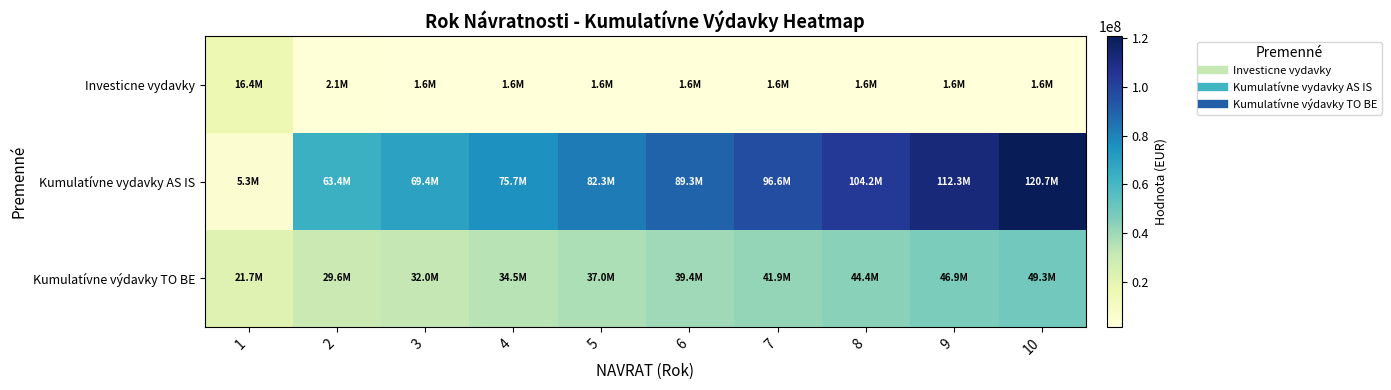

How many data points does each series have?

10